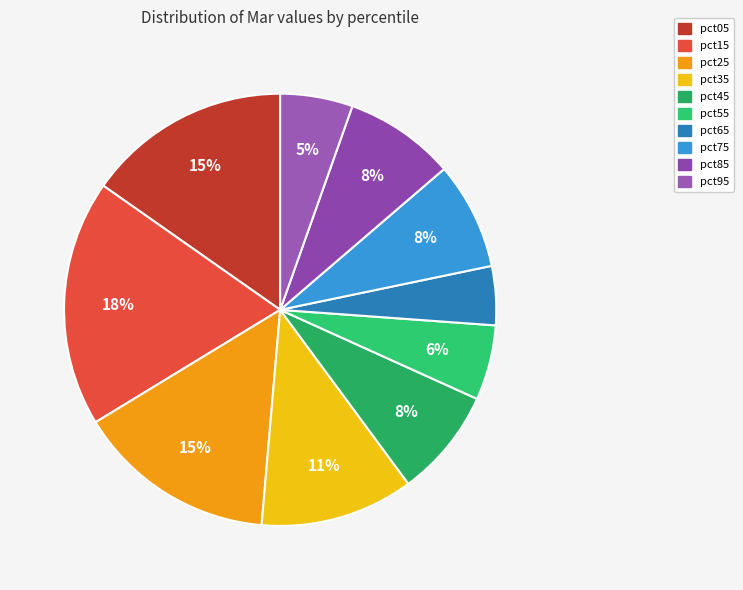

To the nearest percent, what is the combined percentage of pct95 and pct85?

14%